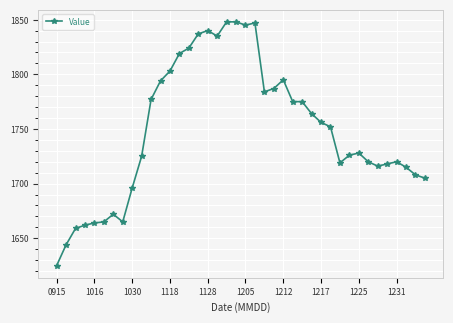

What is the difference between the maximum and minimum values?

223